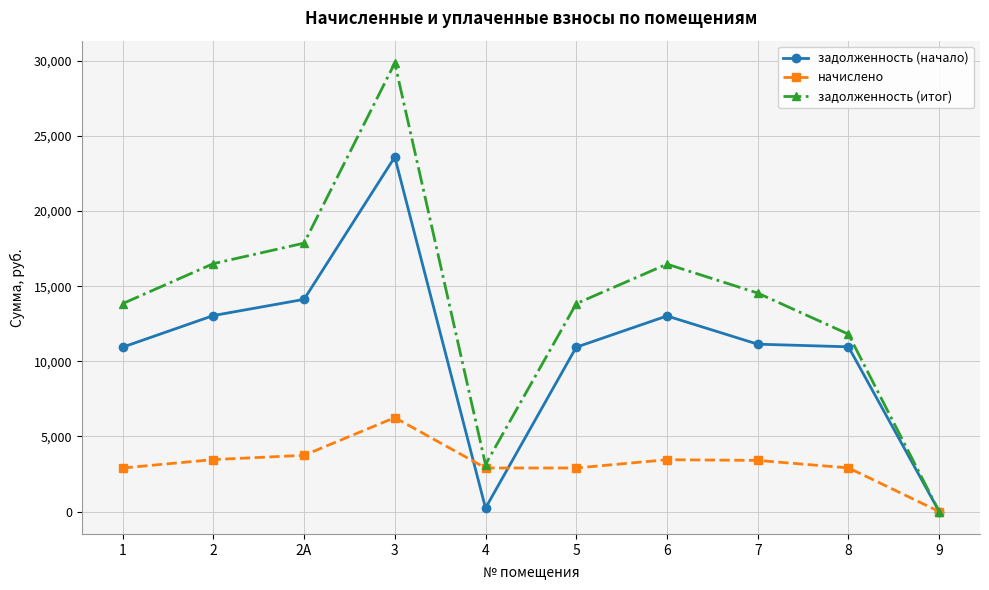

What is the label of the 6th point from the right?

4